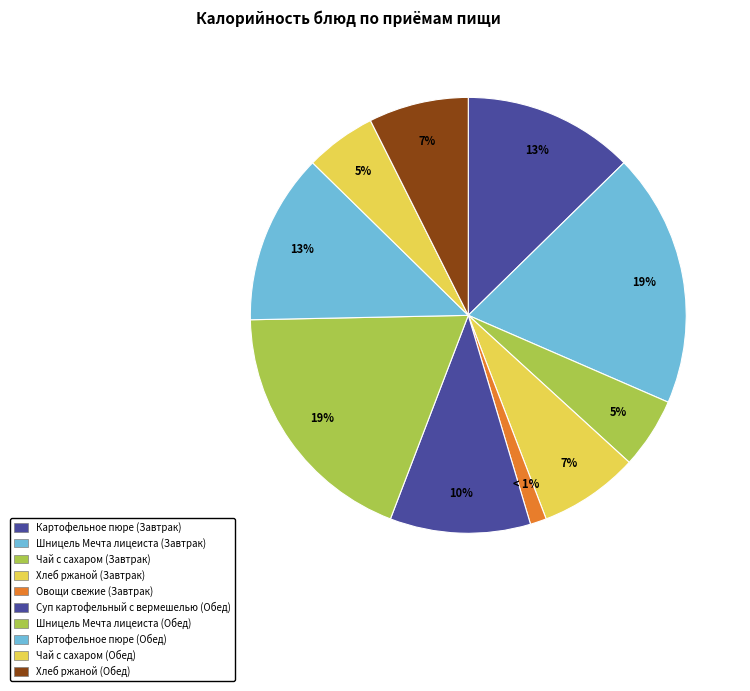

How many segments does this pie chart have?

10